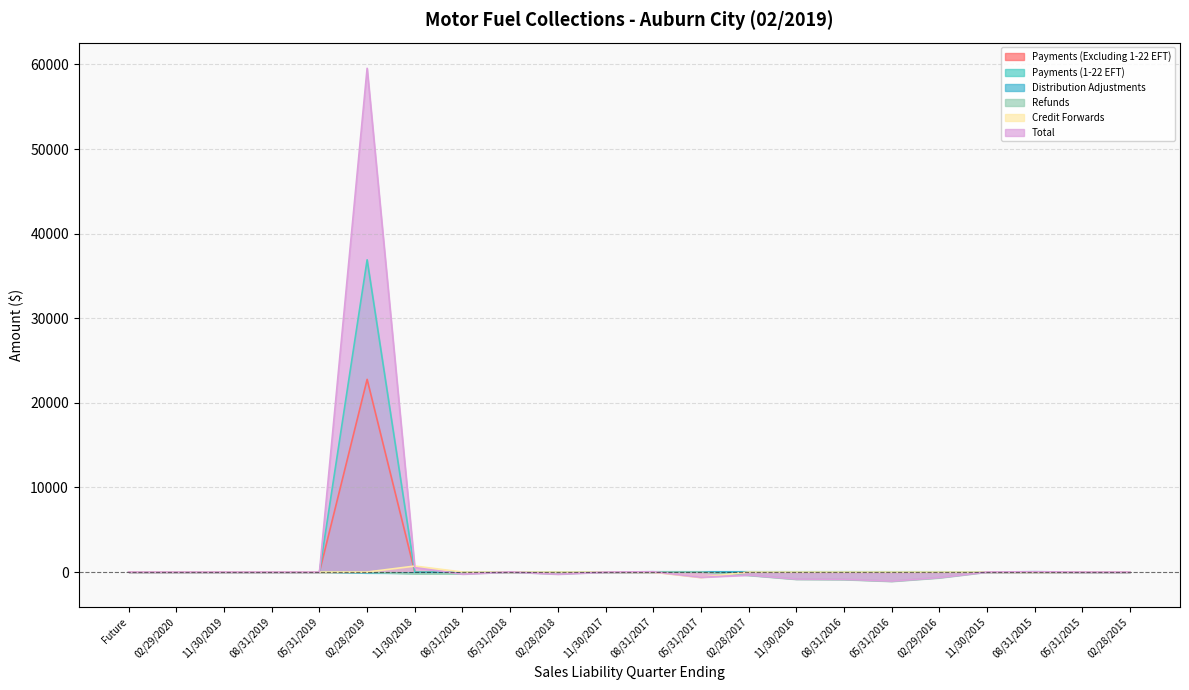

How many data points in Payments (Excluding 1-22 EFT) are above 0?

3